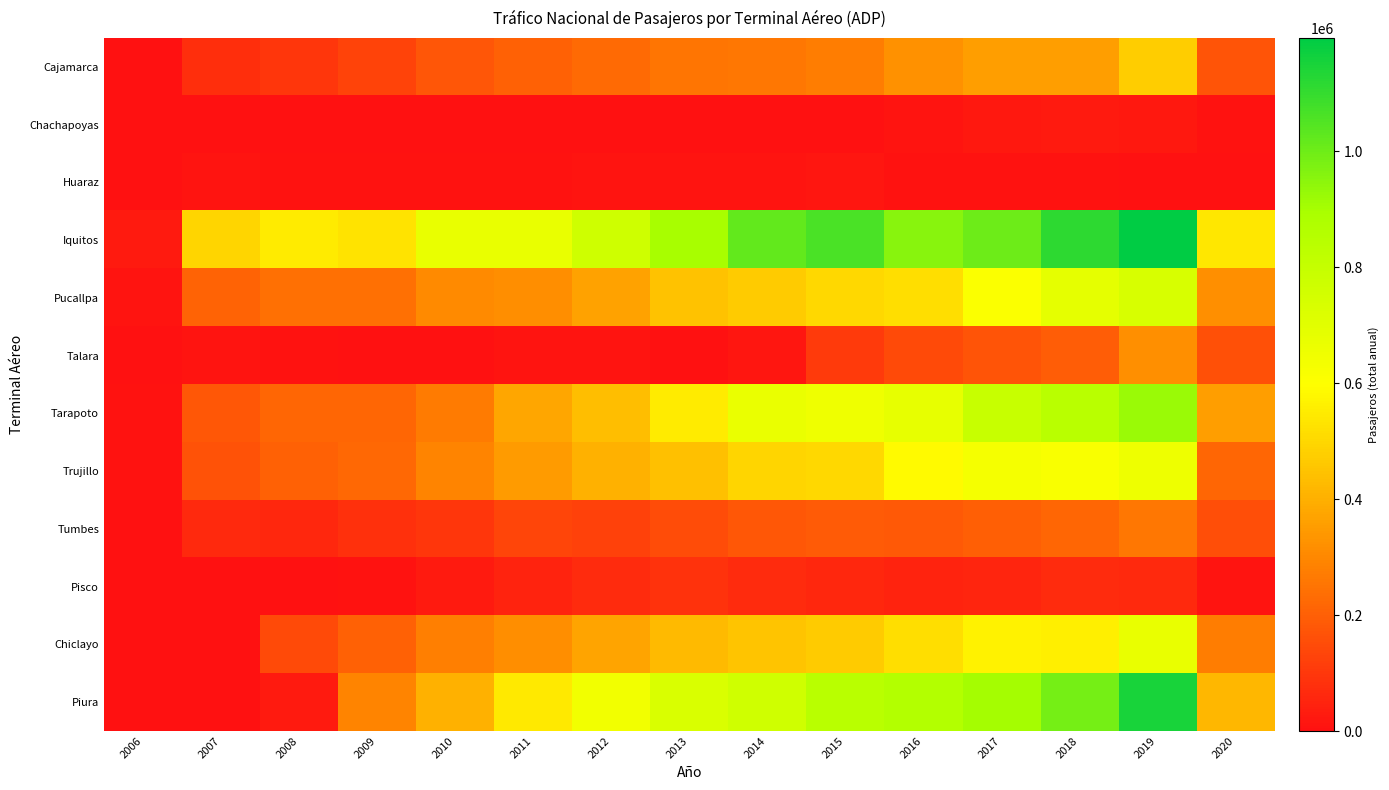

Reading left to right, transcribe all the data shown in this chart.

Cajamarca: 2006=3124	2007=76487	2008=97187	2009=127102	2010=177447	2011=201235	2012=227423	2013=252291	2014=258201	2015=275165	2016=326346	2017=358954	2018=357487	2019=472257	2020=169828
Chachapoyas: 2006=0	2007=359	2008=1504	2009=1047	2010=3339	2011=1669	2012=58	2013=387	2014=569	2015=233	2016=10012	2017=19616	2018=26863	2019=21893	2020=4745
Huaraz: 2006=172	2007=9983	2008=8186	2009=8712	2010=9222	2011=7340	2012=11903	2013=11335	2014=12419	2015=14569	2016=8955	2017=8141	2018=6375	2019=636	2020=532
Iquitos: 2006=26970	2007=491783	2008=549010	2009=528547	2010=675796	2011=675513	2012=768968	2013=897146	2014=1020417	2015=1064362	2016=955258	2017=999443	2018=1114627	2019=1195585	2020=539578
Pucallpa: 2006=10044	2007=209351	2008=240702	2009=240472	2010=307281	2011=313708	2012=364994	2013=447826	2014=469752	2015=503491	2016=514536	2017=610618	2018=690473	2019=735473	2020=319163
Talara: 2006=81	2007=9854	2008=4955	2009=3016	2010=206	2011=12579	2012=11776	2013=421	2014=16573	2015=106511	2016=145634	2017=172070	2018=195515	2019=318552	2020=160485
Tarapoto: 2006=8277	2007=180662	2008=215233	2009=217466	2010=270184	2011=374335	2012=436505	2013=548476	2014=668216	2015=653688	2016=681495	2017=793527	2018=841117	2019=923925	2020=359242
Trujillo: 2006=7087	2007=167427	2008=202080	2009=223440	2010=293017	2011=349911	2012=404864	2013=443334	2014=491410	2015=503821	2016=585255	2017=634928	2018=619557	2019=654245	2020=217688
Tumbes: 2006=3302	2007=63275	2008=59211	2009=79525	2010=96284	2011=132891	2012=121648	2013=152649	2014=180578	2015=188747	2016=183714	2017=197120	2018=215184	2019=261346	2020=157918
Pisco: 2006=0	2007=0	2008=1784	2009=7880	2010=23860	2011=47314	2012=69330	2013=85456	2014=69731	2015=56394	2016=46764	2017=52627	2018=69873	2019=63158	2020=9896
Chiclayo: 2006=0	2007=0	2008=147032	2009=203529	2010=276899	2011=317571	2012=372934	2013=425985	2014=450109	2015=468403	2016=517902	2017=567488	2018=556209	2019=676379	2020=275317
Piura: 2006=0	2007=0	2008=27346	2009=291344	2010=401874	2011=545518	2012=642436	2013=733203	2014=763908	2015=840955	2016=863254	2017=905573	2018=989544	2019=1149295	2020=417071